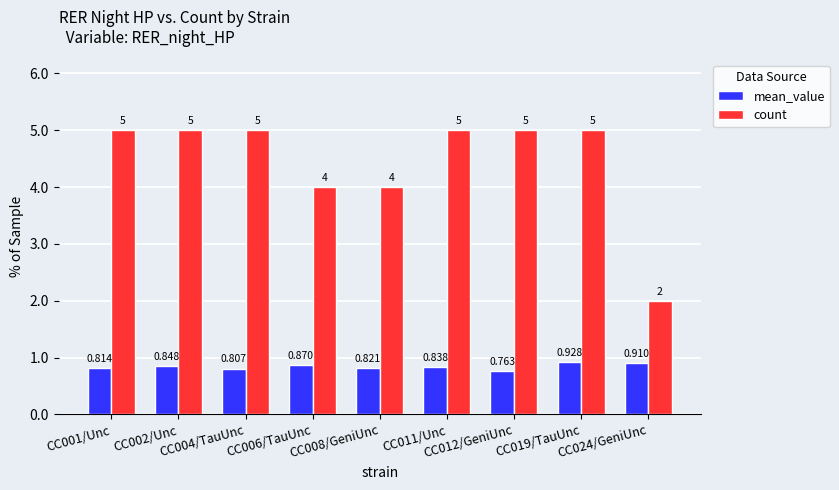

Which series has the widest spread of values?

count